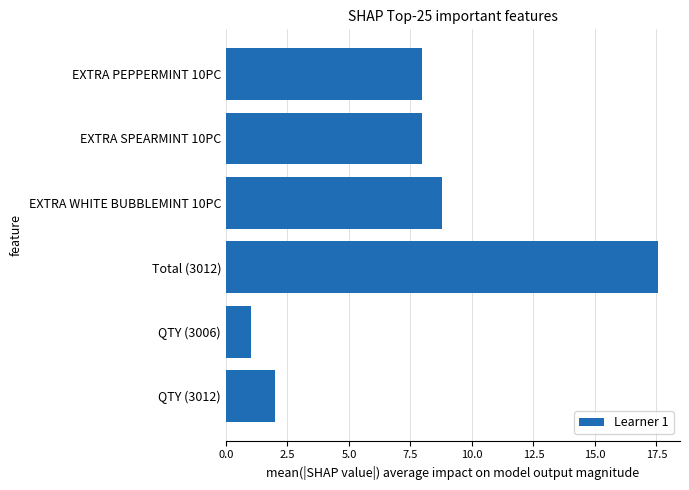

What is the value of the 1st bar from the top?

8.0